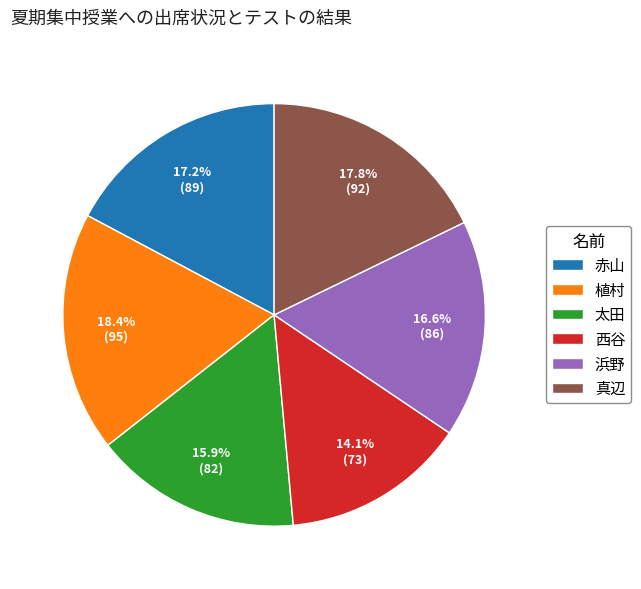

How many segments does this pie chart have?

6